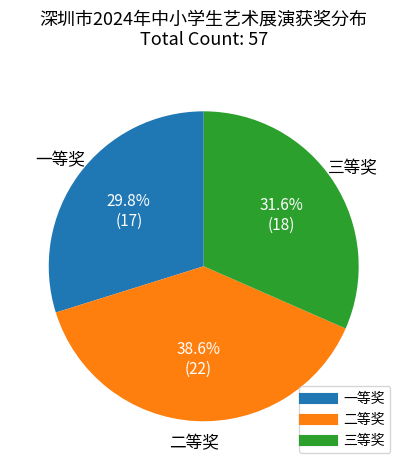

Which category has the smallest portion of the pie?

一等奖